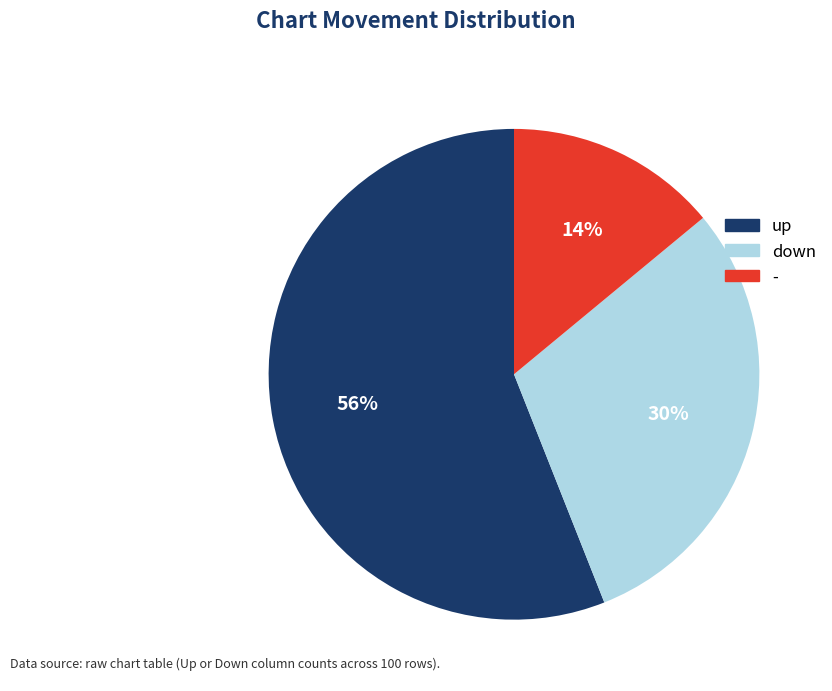

What is the ratio of the value at up to the value at down?

1.9